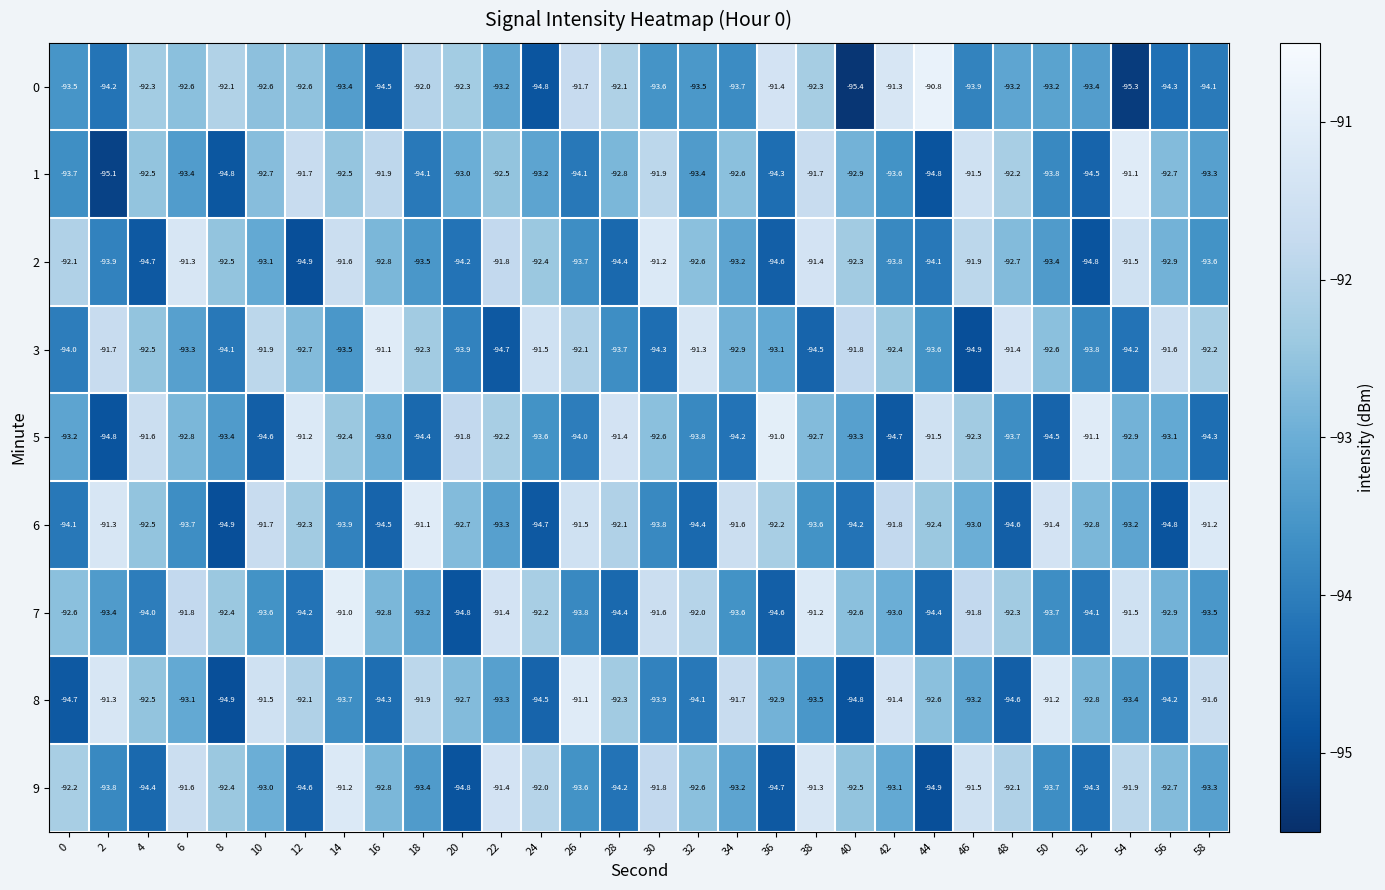

Is it true that 0 equals -45.2 at 54?

False